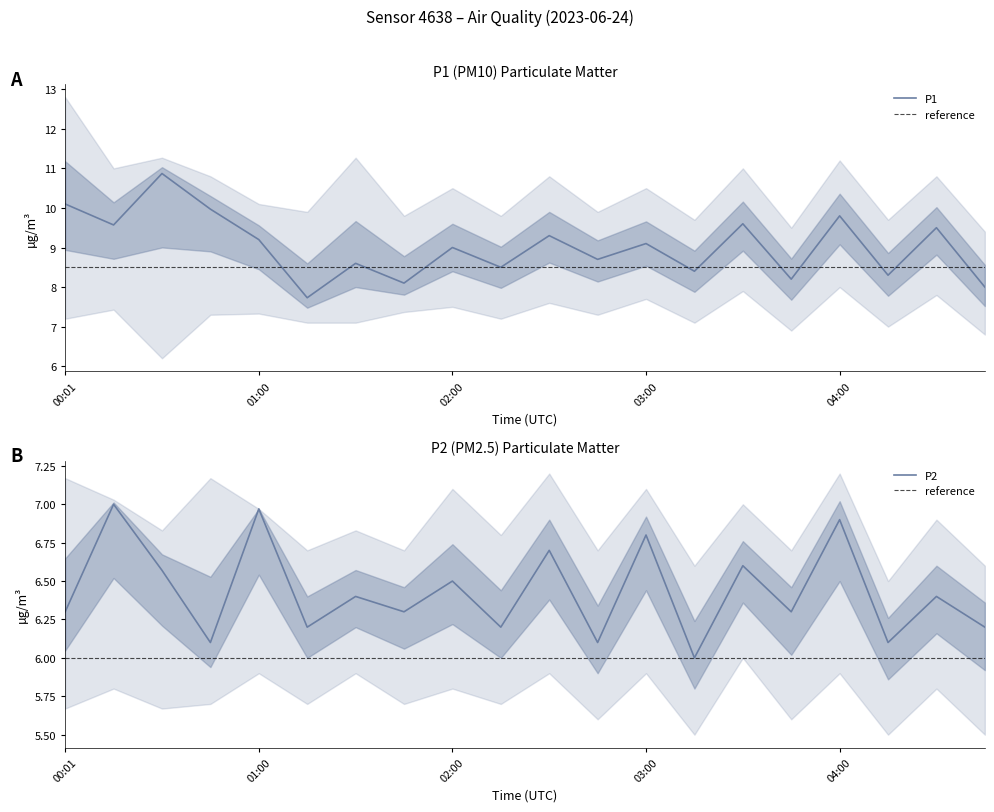

Rank the series by their maximum value, from lowest to highest.

P2_lower, P2, P2_upper, P1_lower, P1, P1_upper